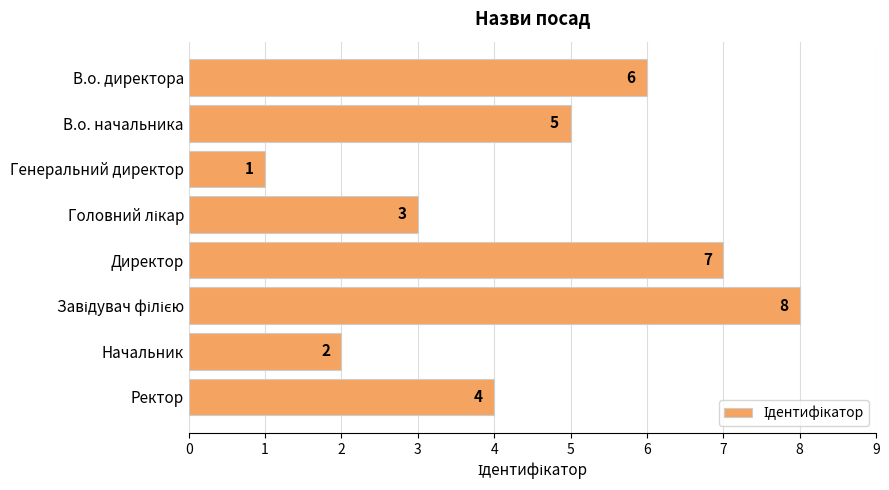

Count the values in the range 3 to 7.

5